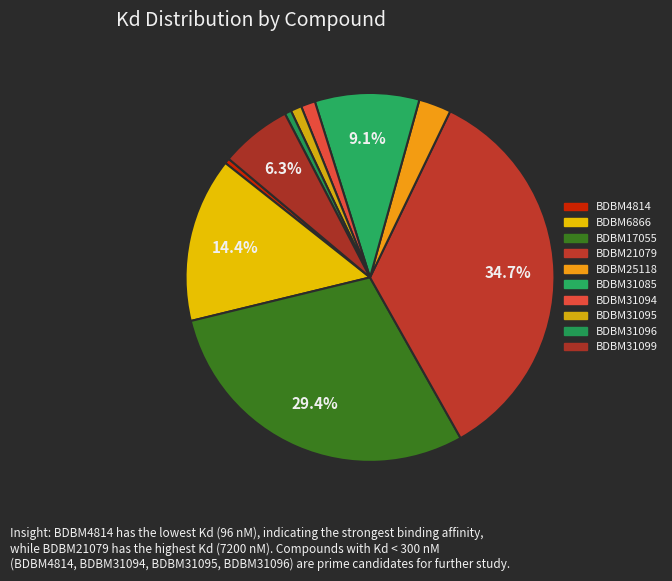

Does BDBM17055 represent more than half of the total?

No